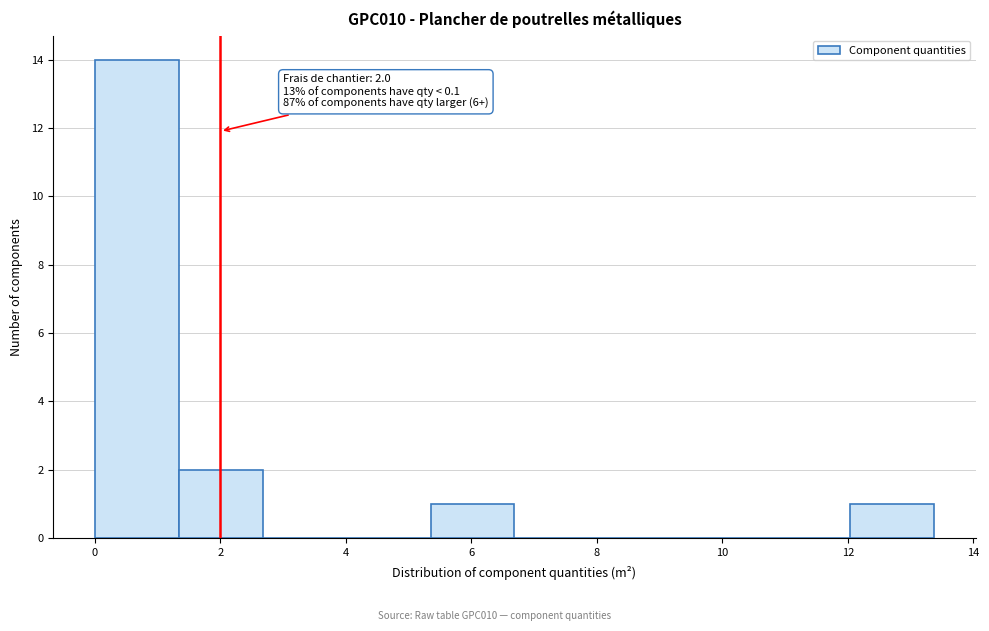

Over which range of the x-axis is the bar tallest?

0.0 to 1.4